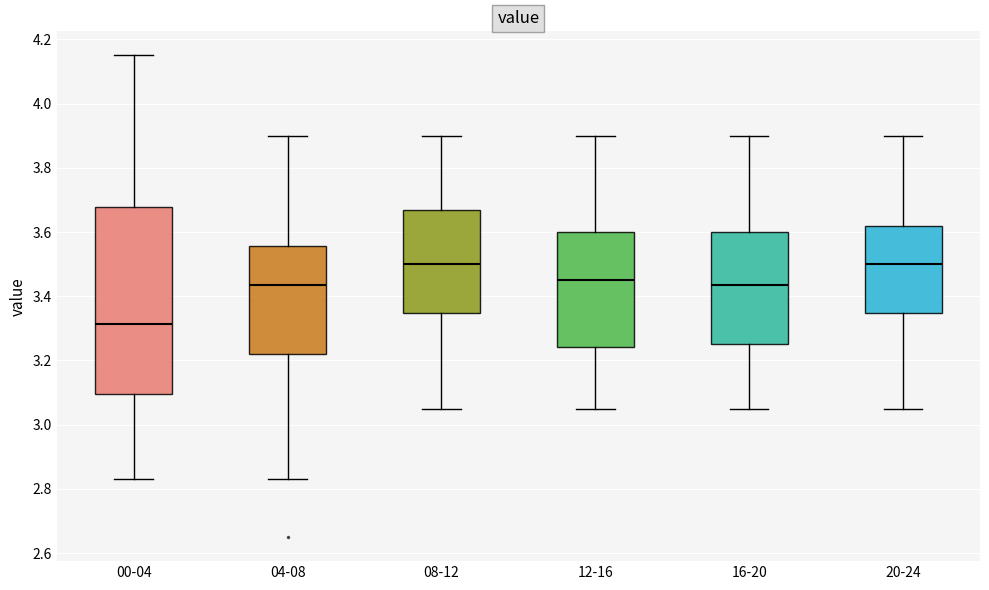

Comparing the boxes themselves (not the whiskers), which one is the tallest?

00-04